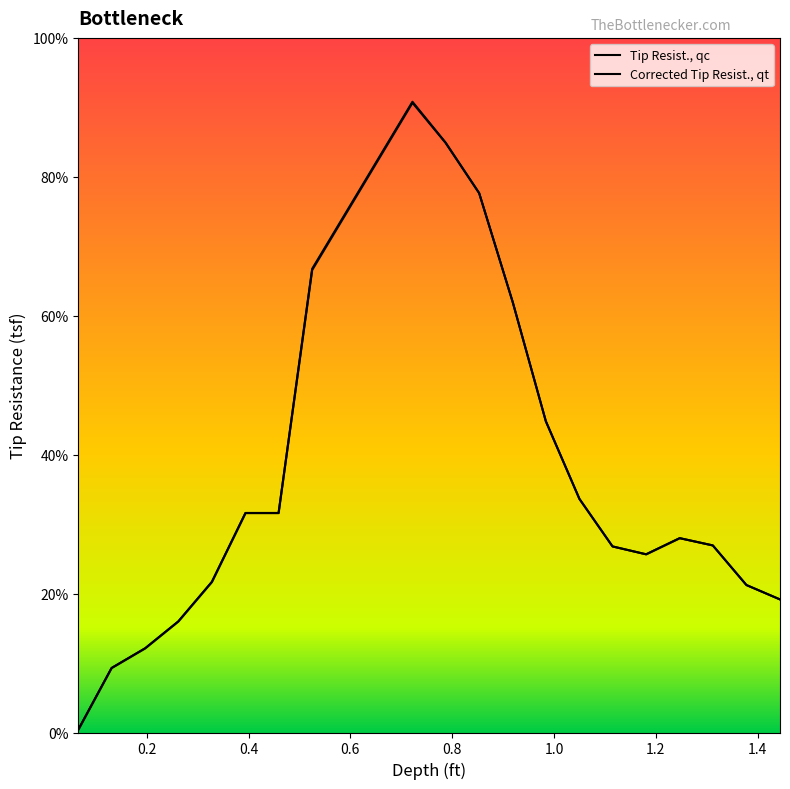

What is the maximum value shown in the chart?

908.0